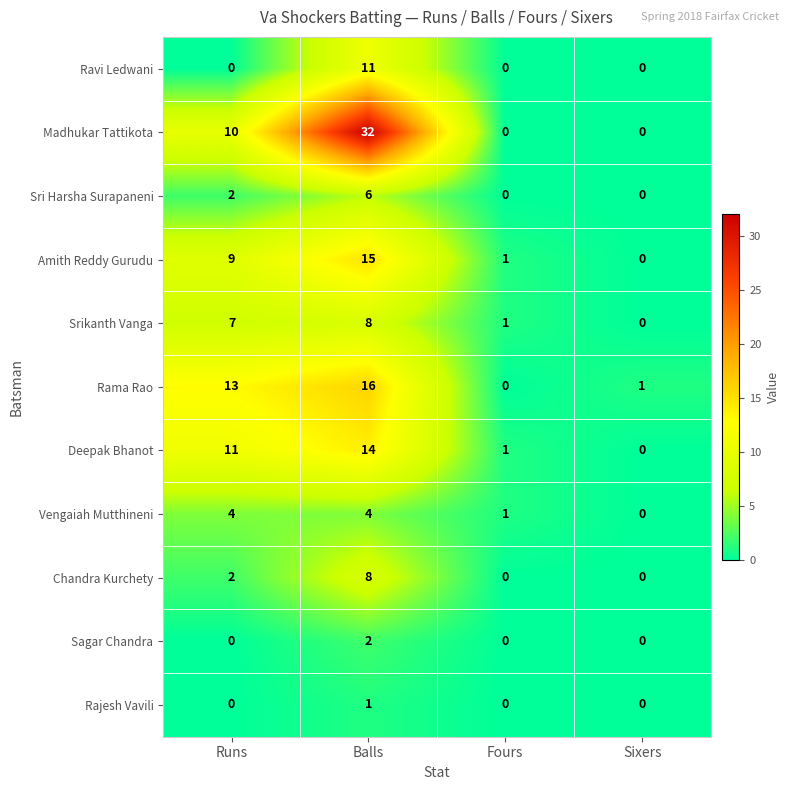

What is the sum of the Amith Reddy Gurudu values at Fours and Runs?

10